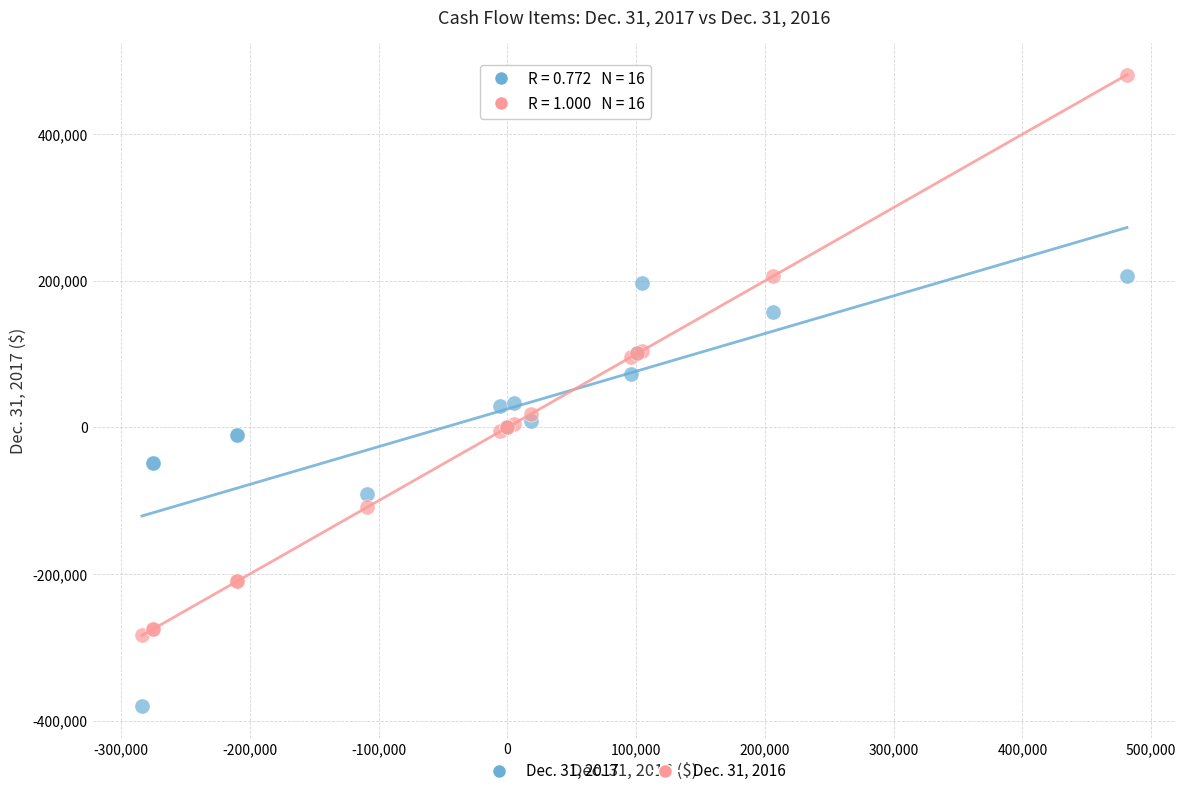

Which series has the largest Y range (max minus min)?

Dec. 31, 2016